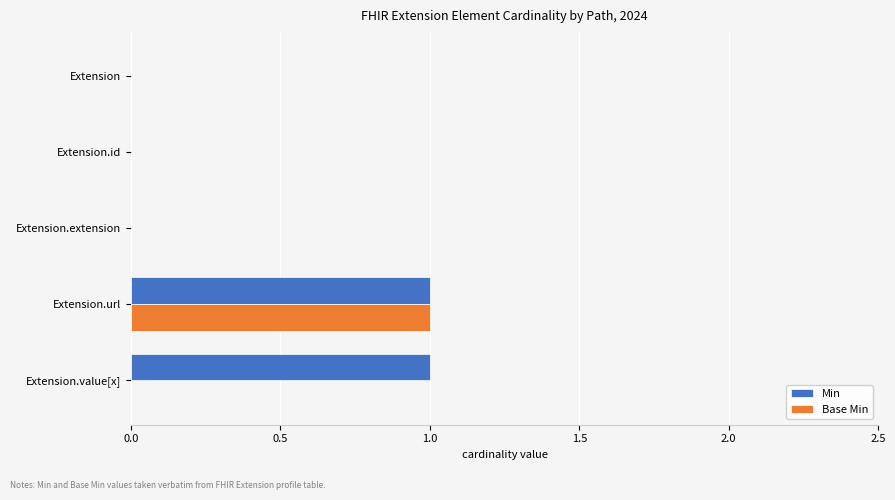

What are all the series names shown in the legend?

Min, Base Min